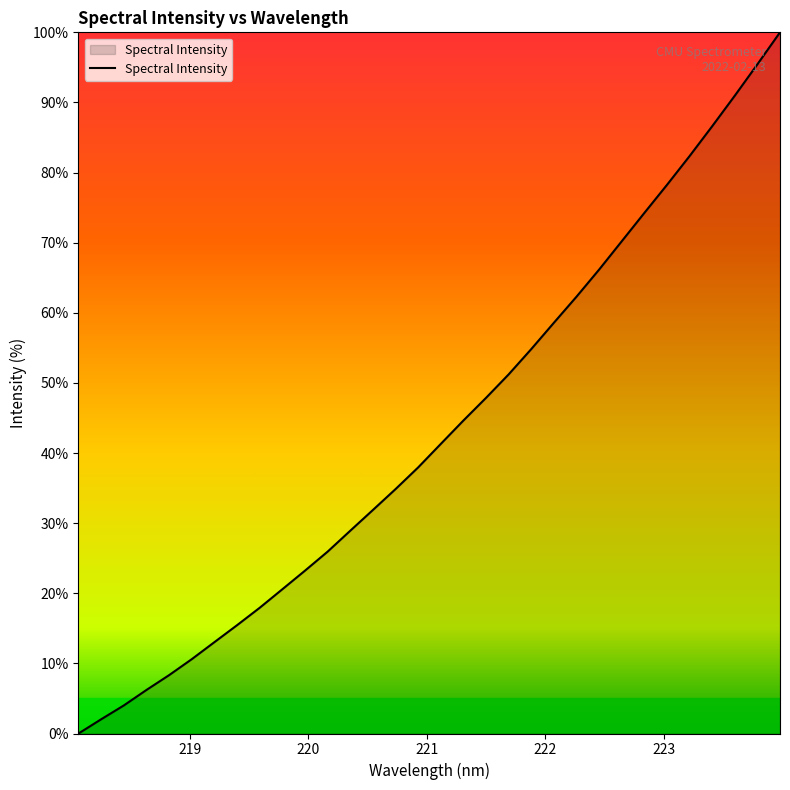

What is the maximum value shown in the chart?

100.0